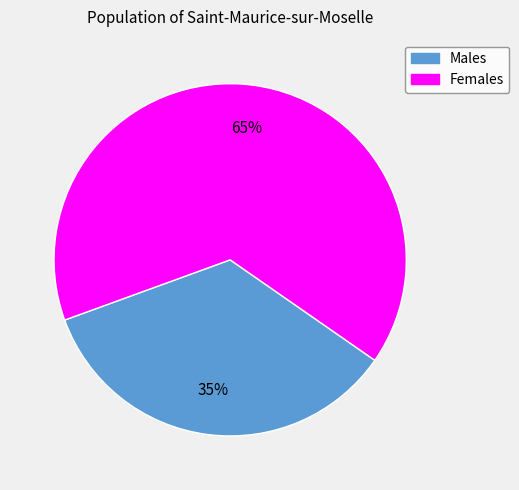

To the nearest percent, what is the difference between the largest and smallest slice percentages?

30%